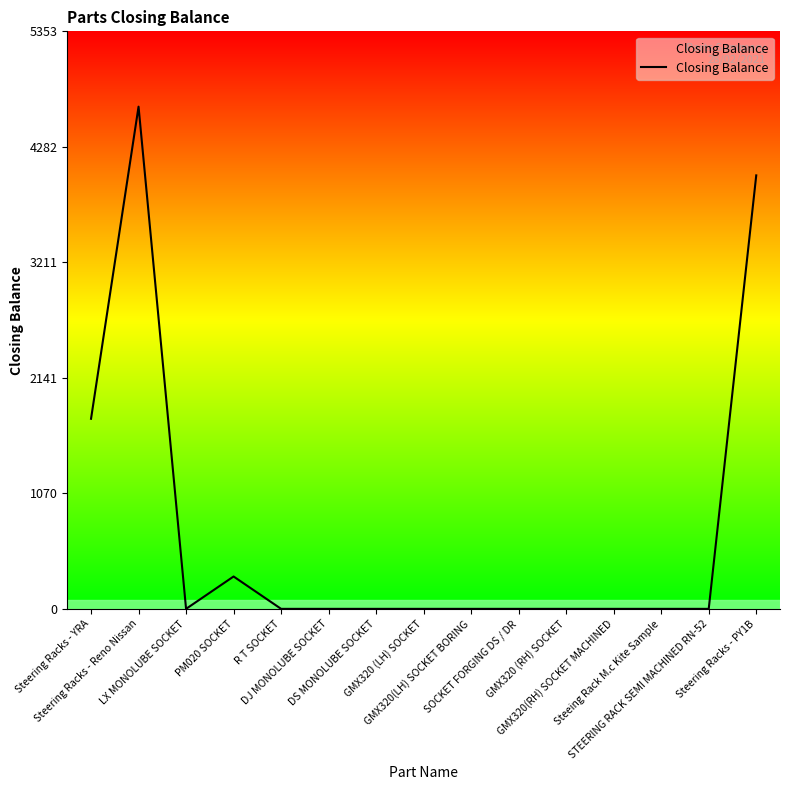

What is the maximum value shown in the chart?

4655